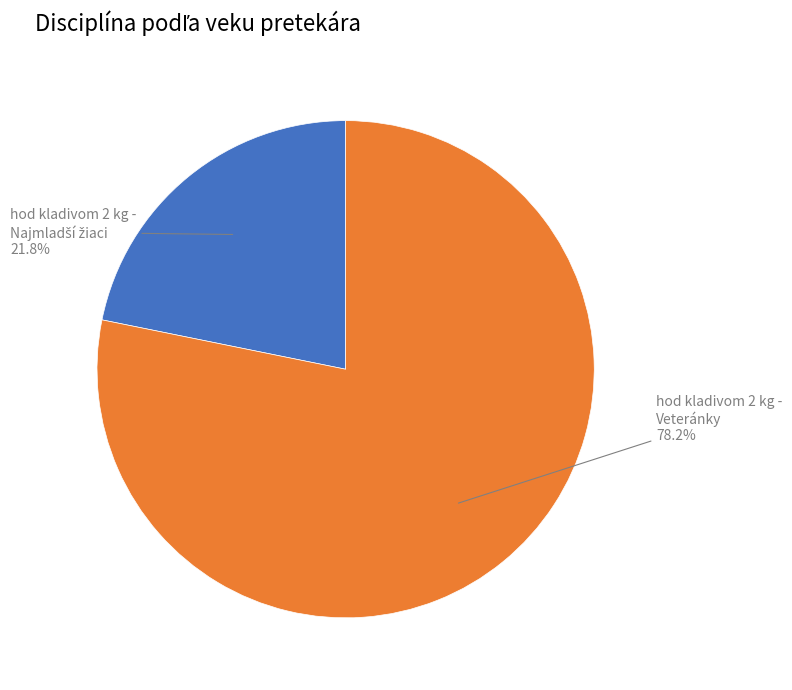

Which slice is the largest?

hod kladivom 2 kg - Veteránky